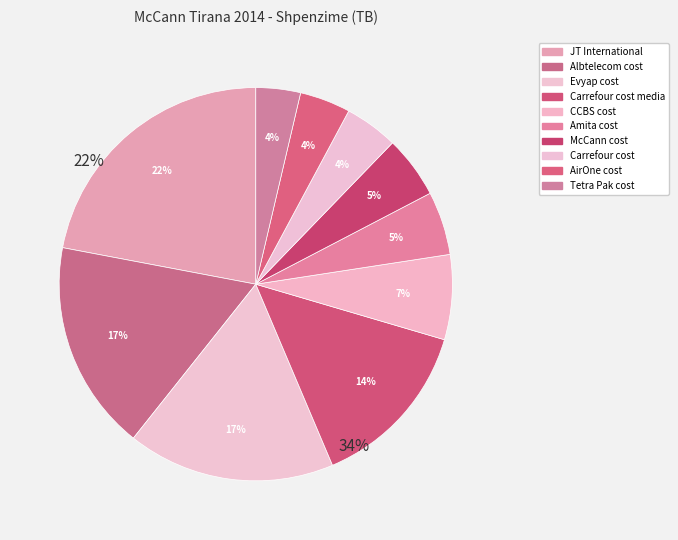

To the nearest percent, what is the difference between the Evyap cost and Tetra Pak cost slice percentages?

13%